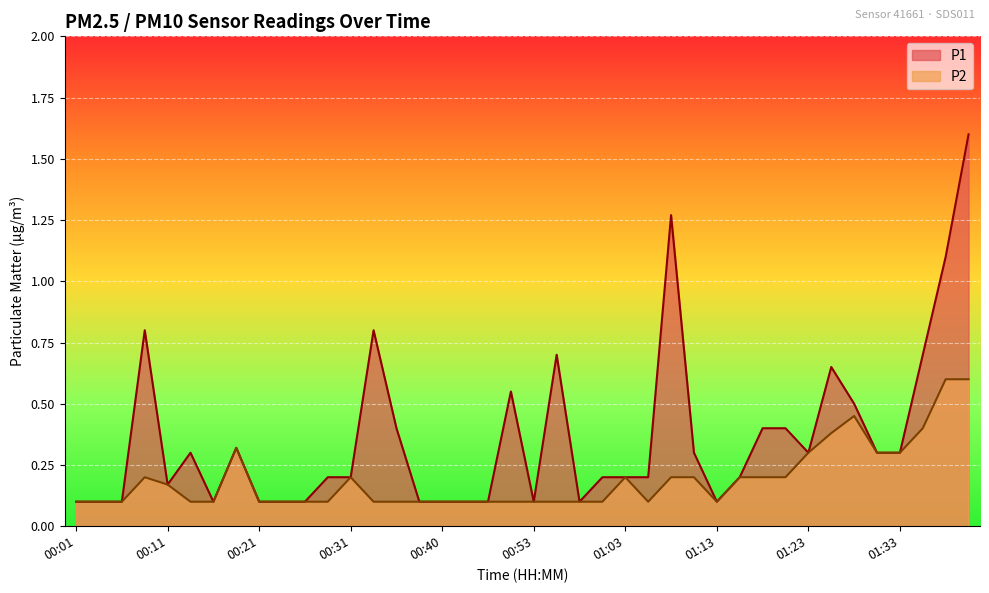

At which category does P2 reach its first local peak?

00:09